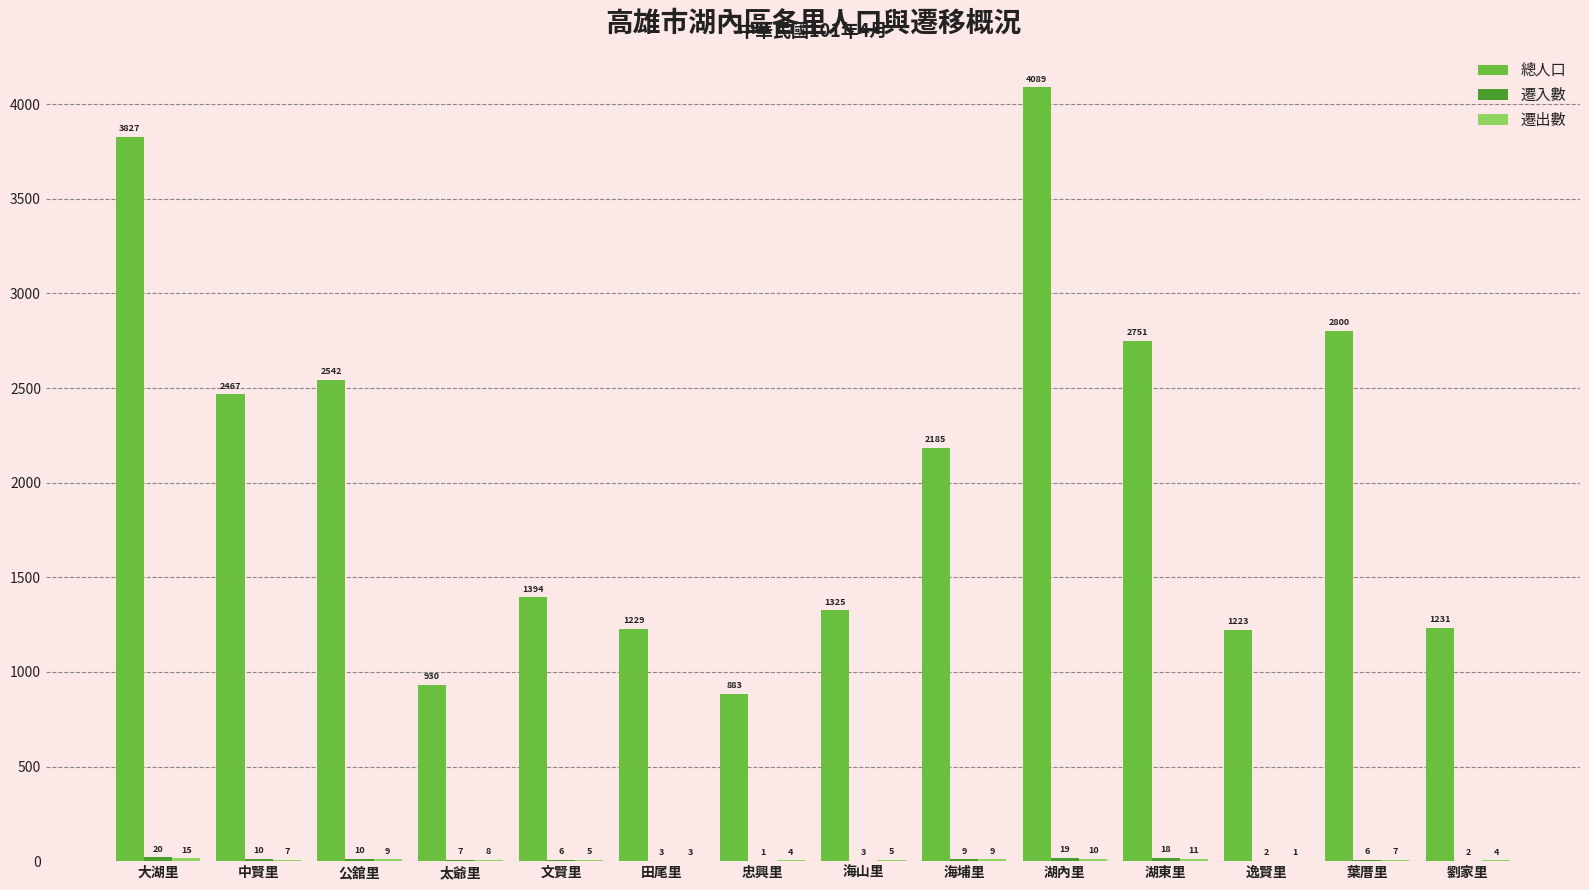

Is it true that 總人口 equals 883 at 忠興里?

True